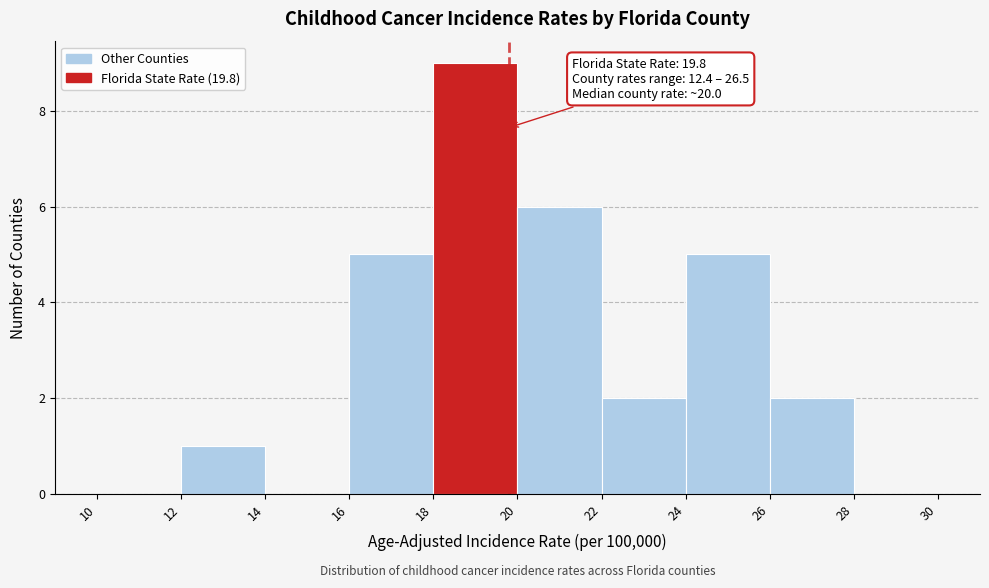

Which range on the x-axis has the tallest bar?

18 to 20